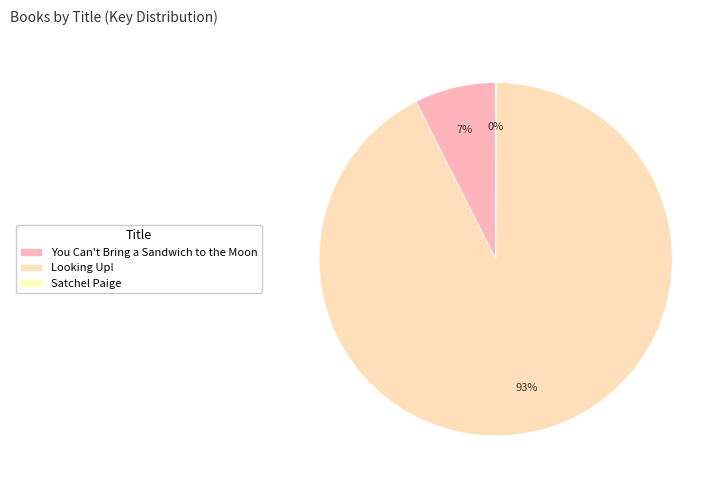

Rank the categories by value from highest to lowest.

Looking Up!, You Can't Bring a Sandwich to the Moon, Satchel Paige